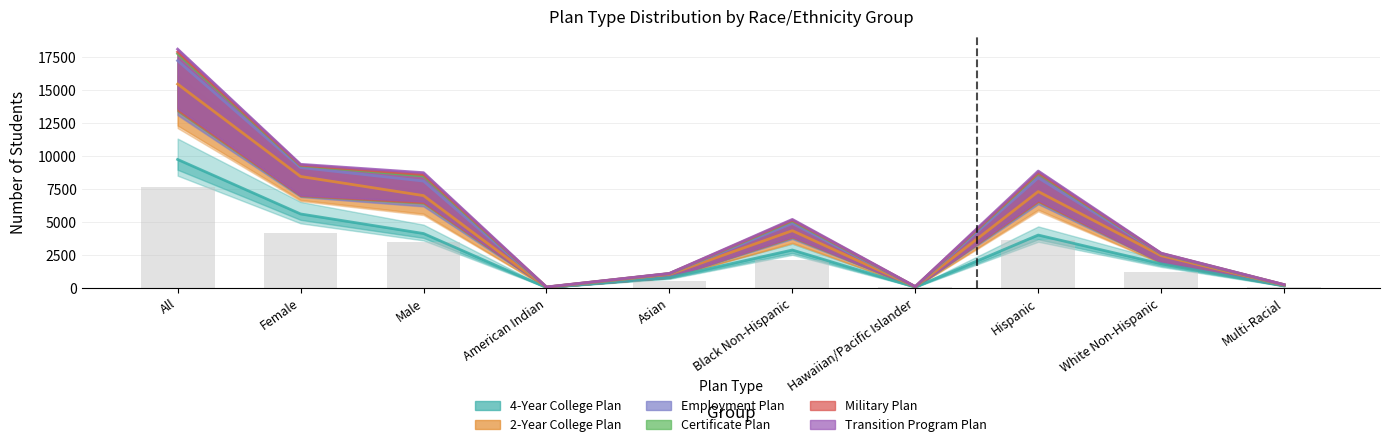

What is the sum of the Military Plan values at American Indian and White Non-Hispanic?

2675.4